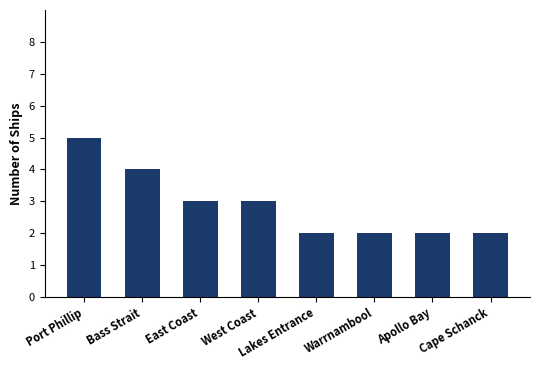

What is the ratio of the value at Lakes Entrance to the value at Warrnambool?

1.0